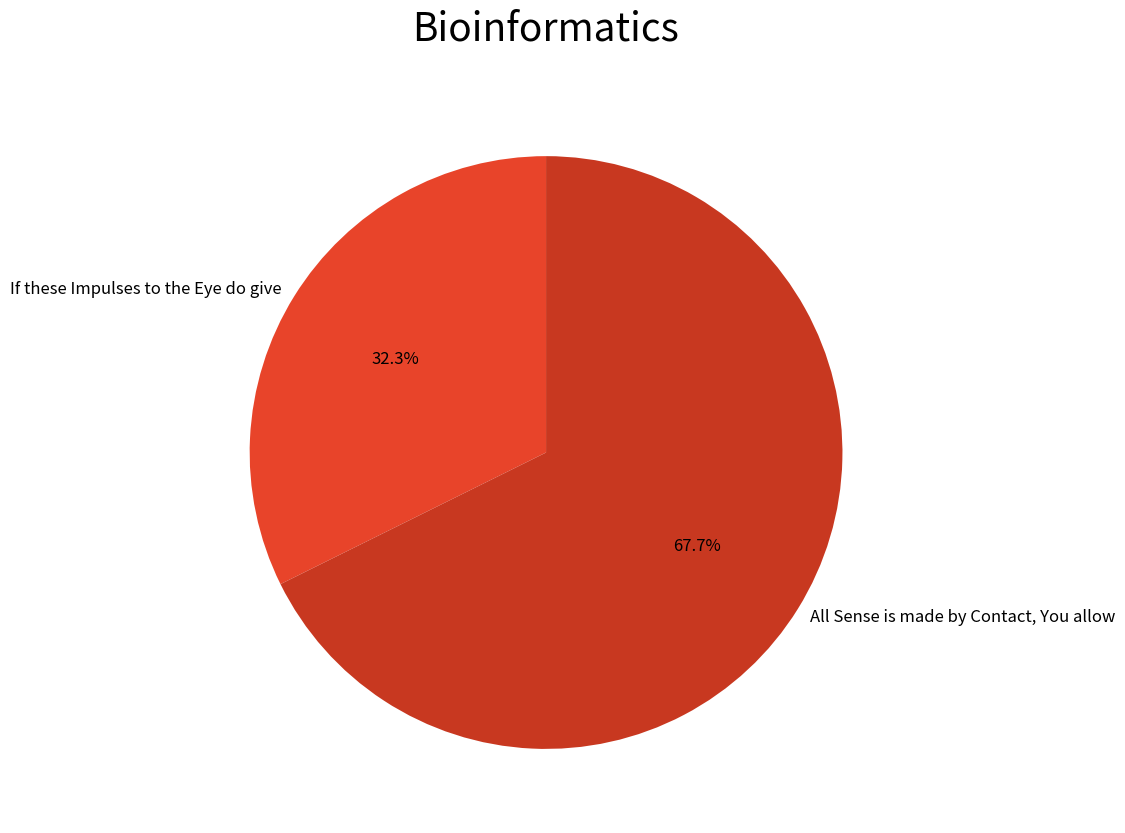

Which category has the biggest portion of the pie?

All Sense is made by Contact, You allow